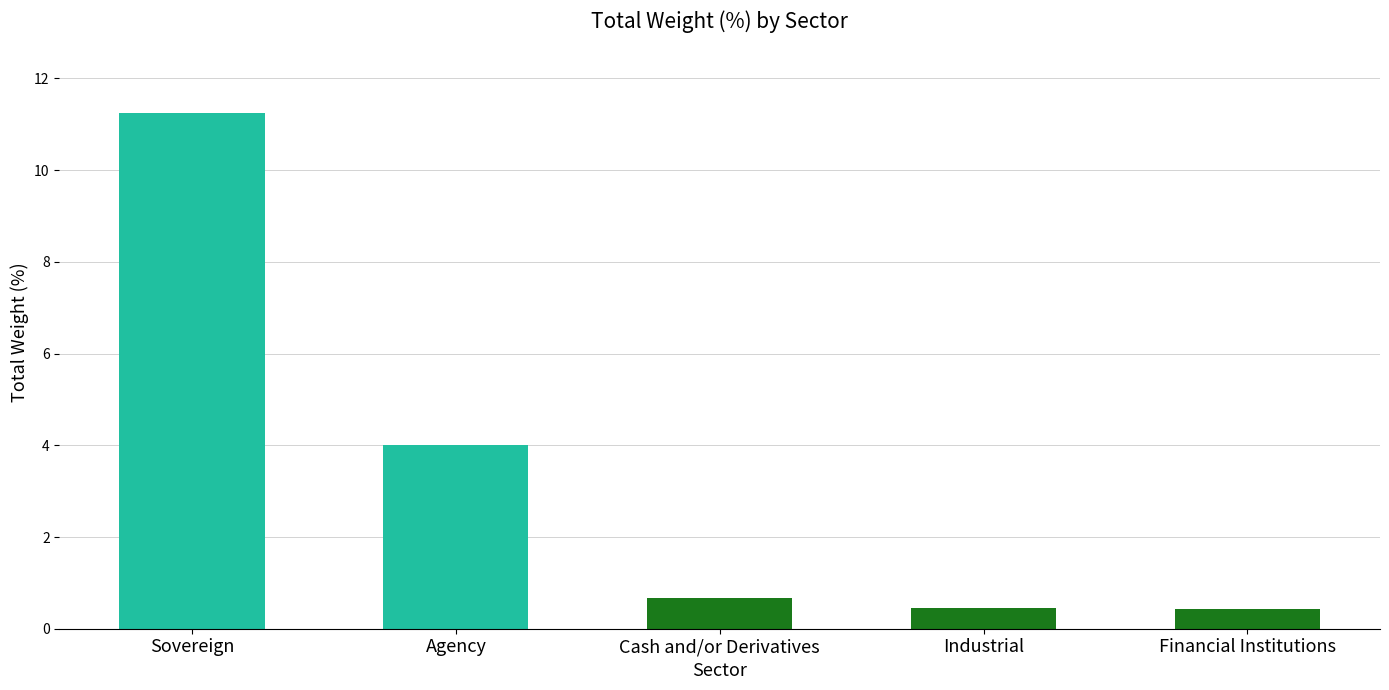

What is the minimum value shown in the chart?

0.4